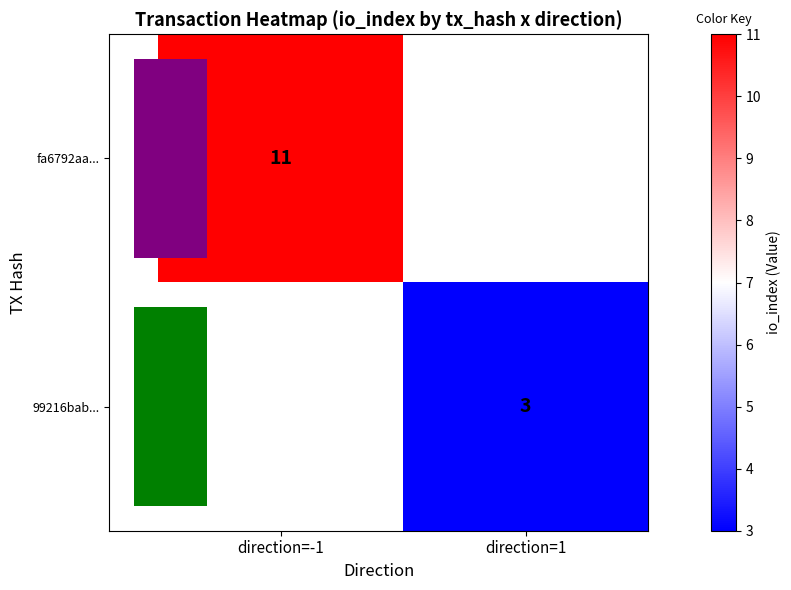

Is the value of 99216bab... at direction=-1 greater than the value of fa6792aa... at direction=1?

No